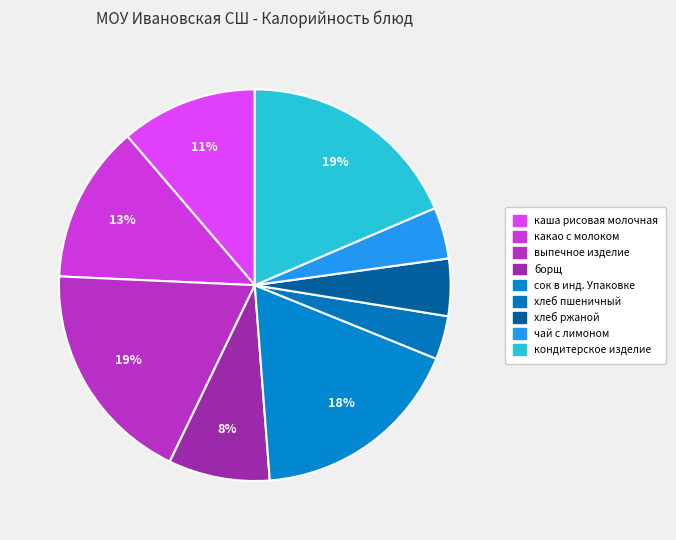

What is the total percentage of борщ and хлеб ржаной?

13.1%